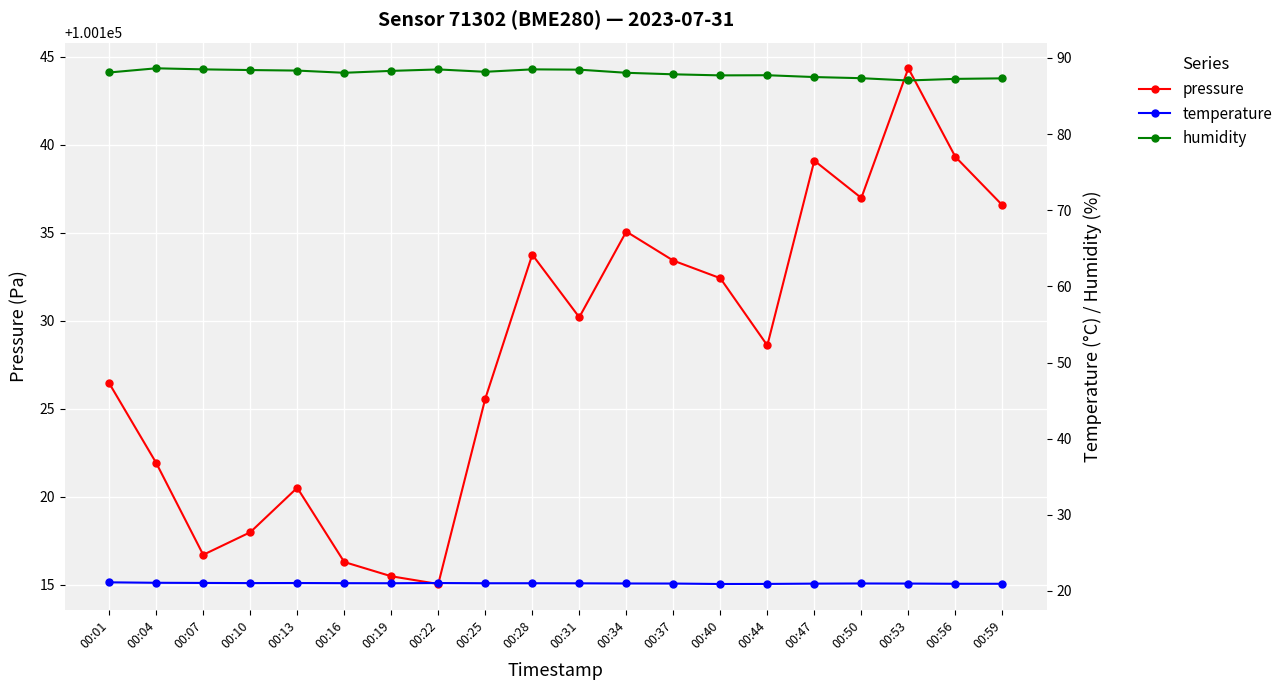

True or false: pressure has more than 1 interior local peaks.

True